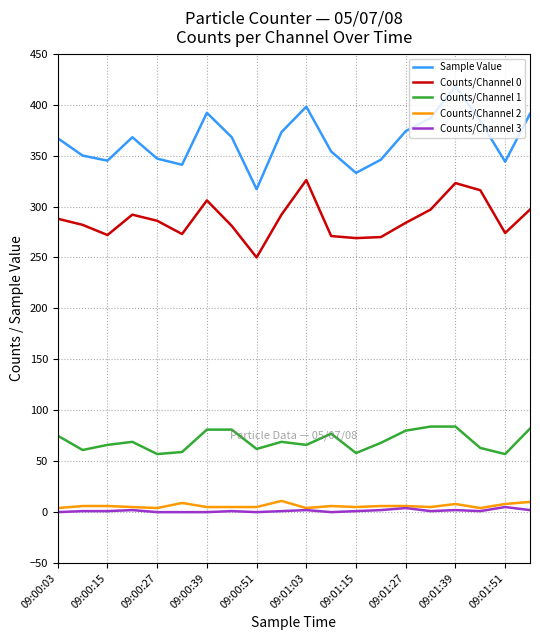

Which series has the largest total across all categories?

Sample Value